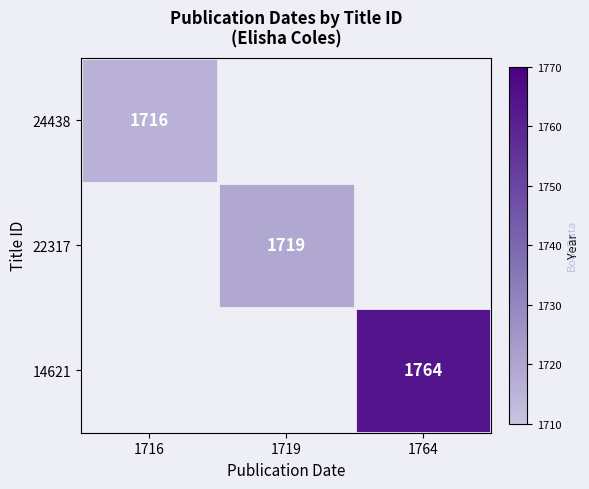

Is it true that 14621 equals 1764 at 1764?

True